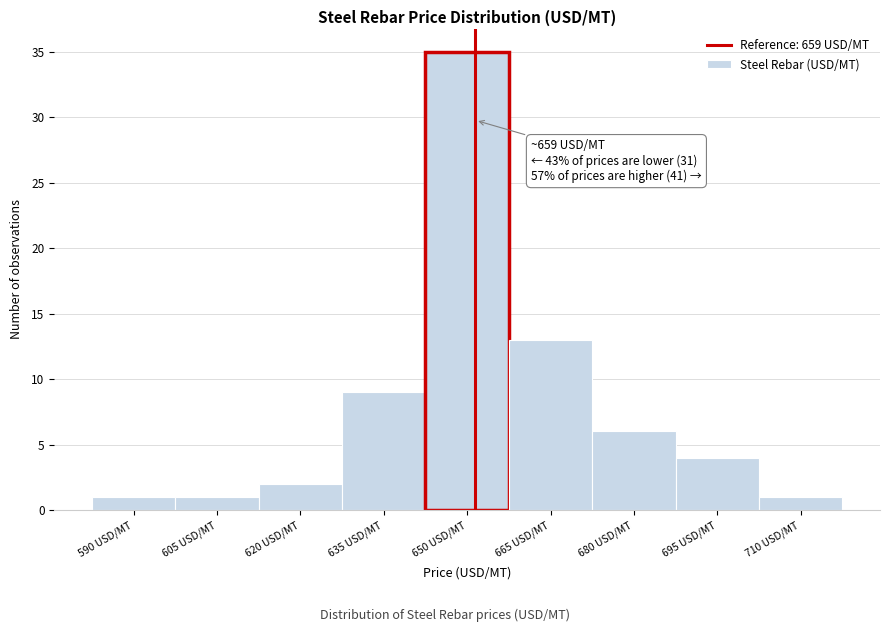

Reading left to right, transcribe all the data shown in this chart.

1	1	2	9	35	13	6	4	1